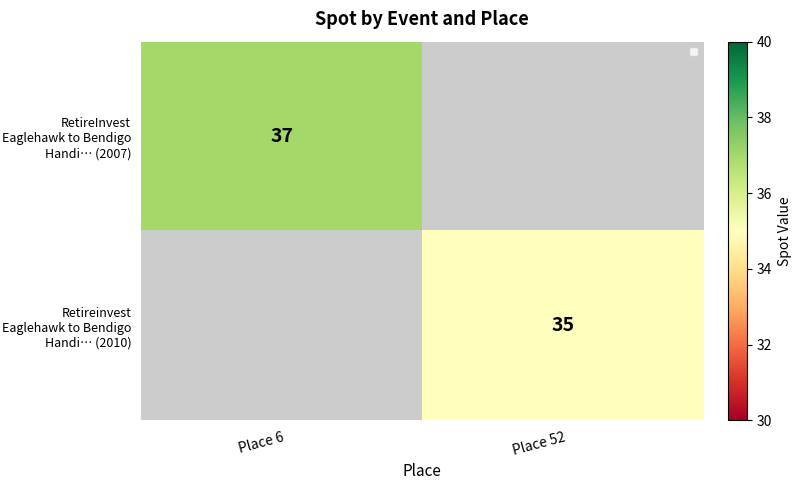

The value of RetireInvest Eaglehawk to Bendigo Handi… (2007) at Place 6 is 37. True or false?

True